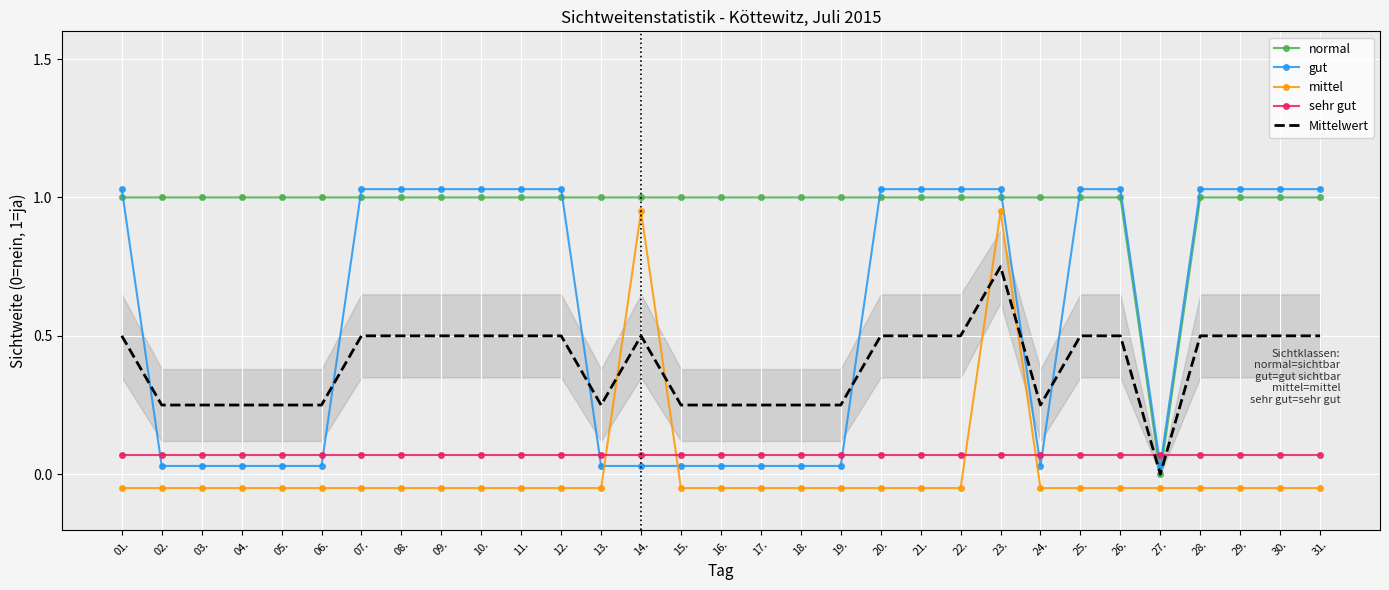

What is the total value across all series at 19.?

1.3